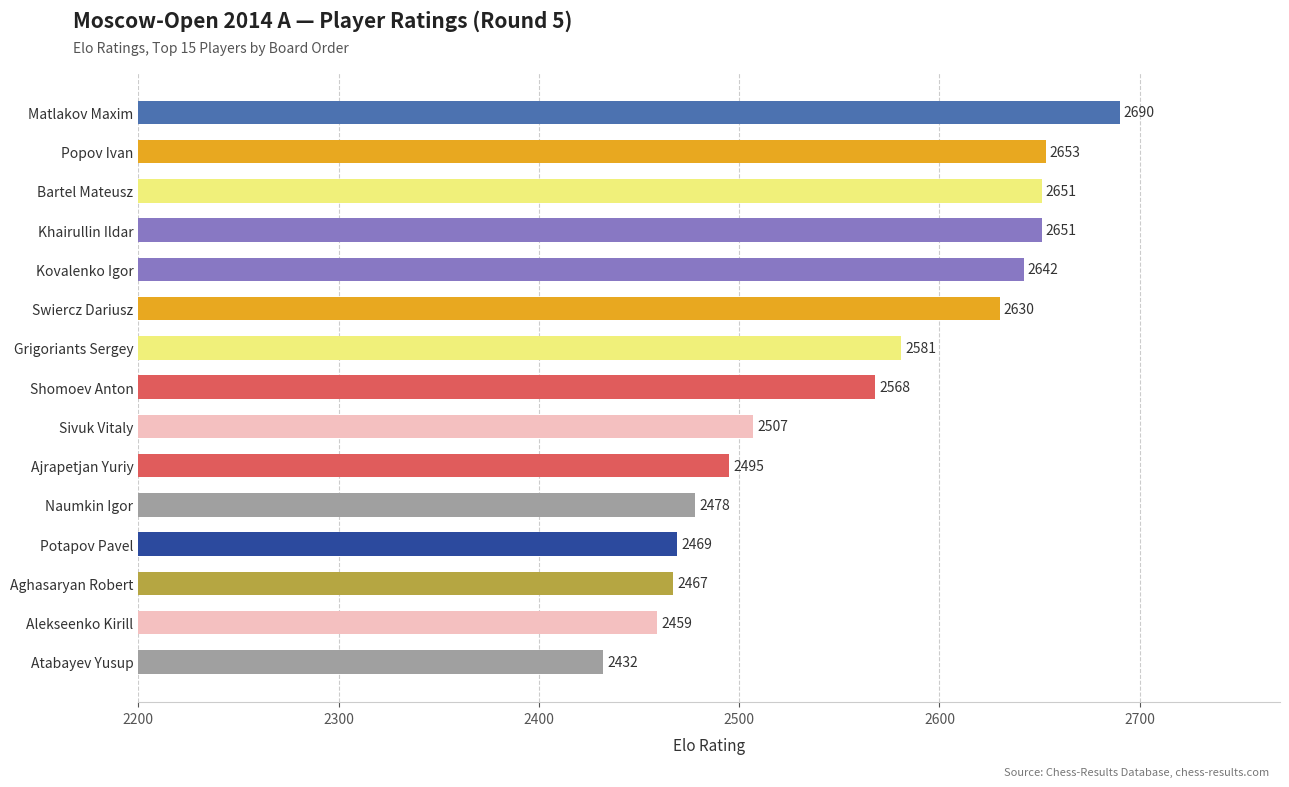

The value at Naumkin Igor is 677. True or false?

False